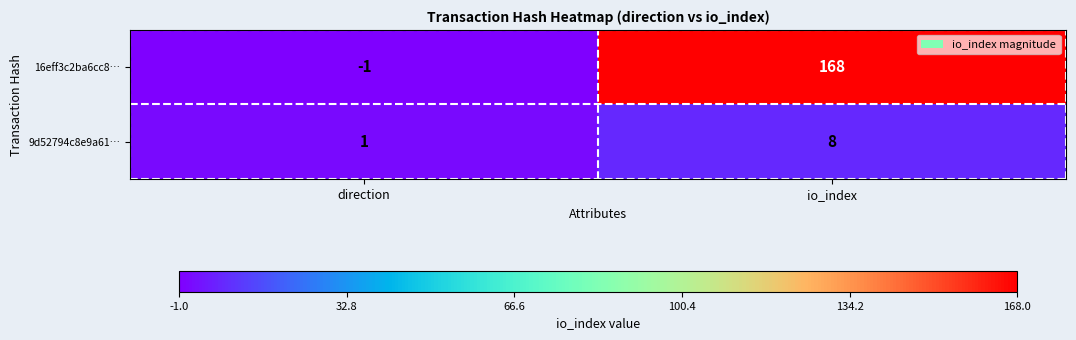

At which label is 9d52794c8e9a61… closest to 4?

direction